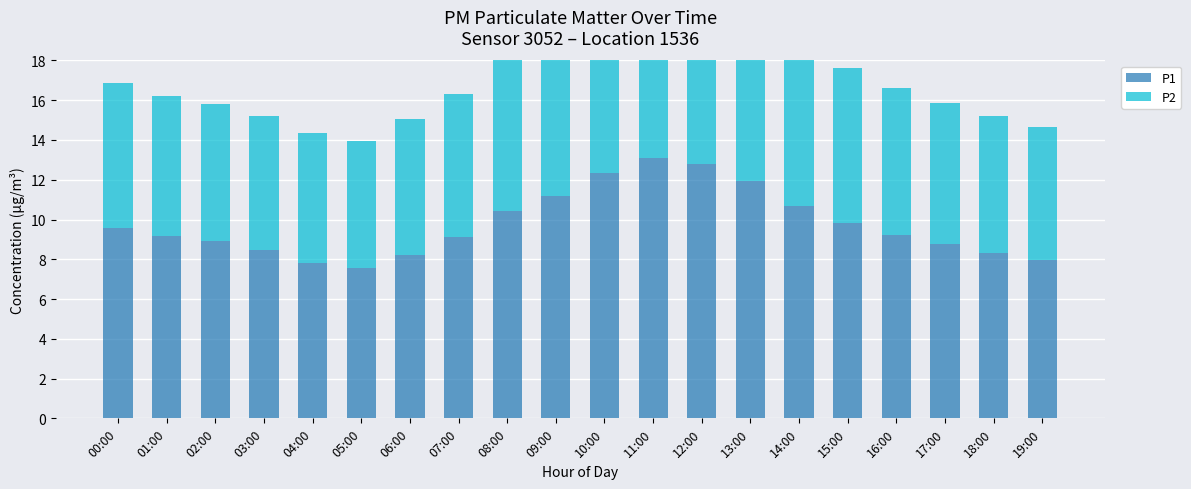

What is the label of the 17th bar from the right?

03:00